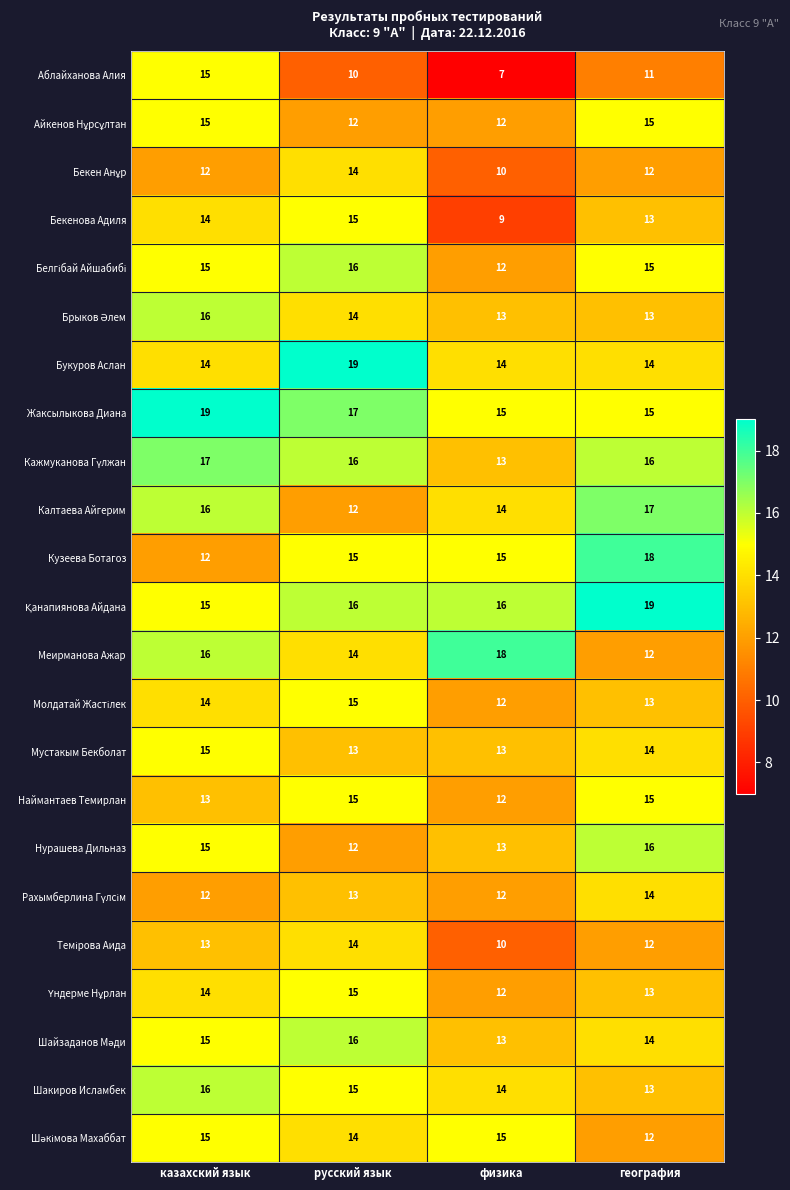

Where does the Мустакым Бекболат series first go above 14?

казахский язык